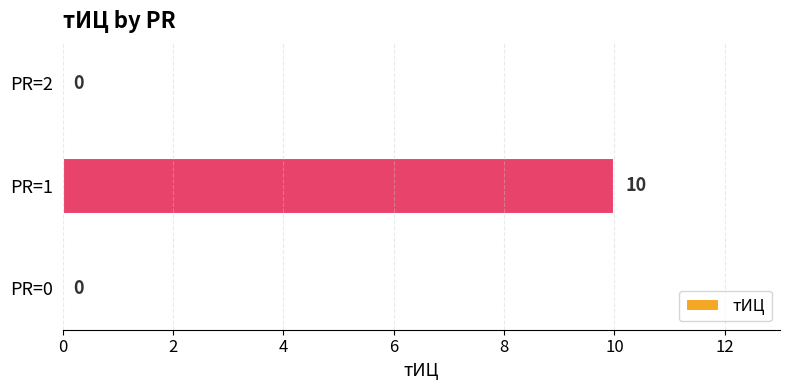

What is the maximum value shown in the chart?

10